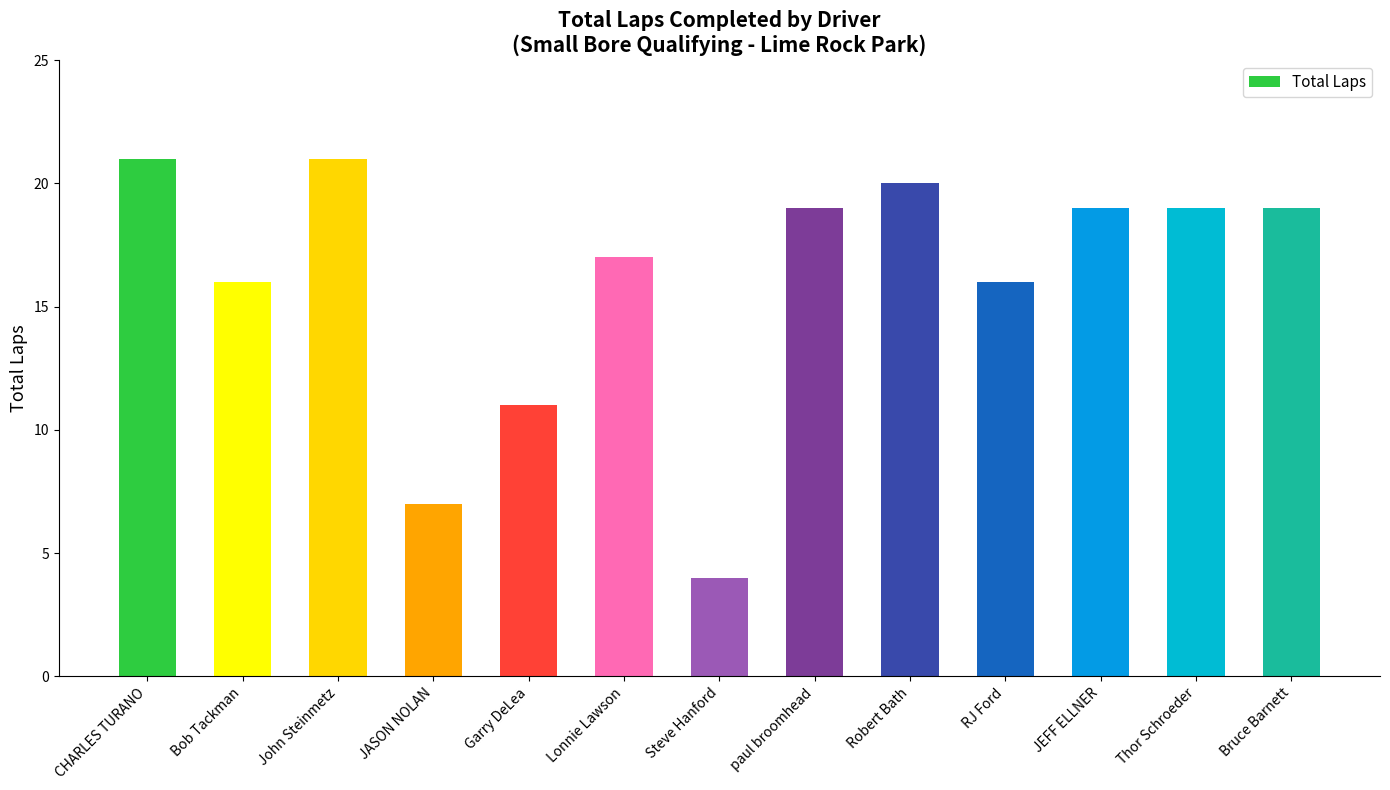

At which label does the data first exceed 19?

CHARLES TURANO